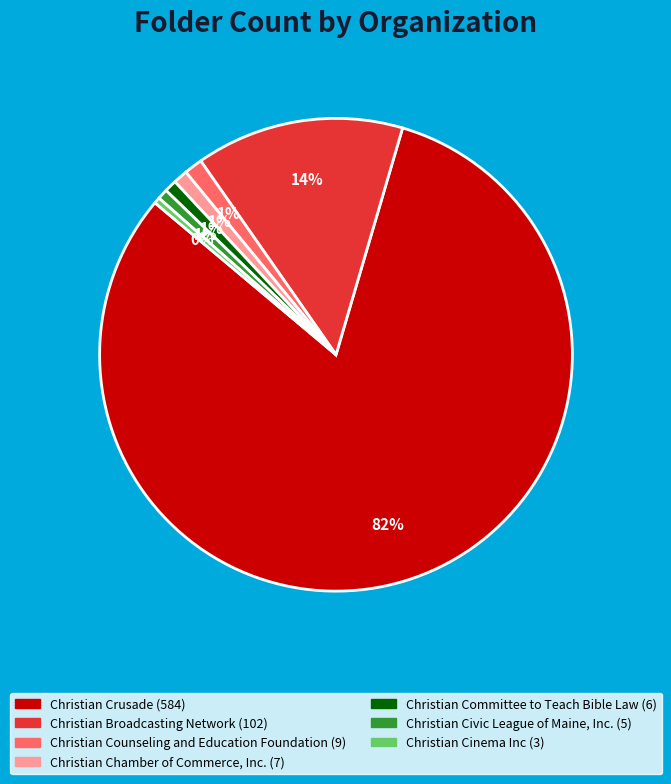

True or false: Christian Crusade accounts for 91% of the total.

False